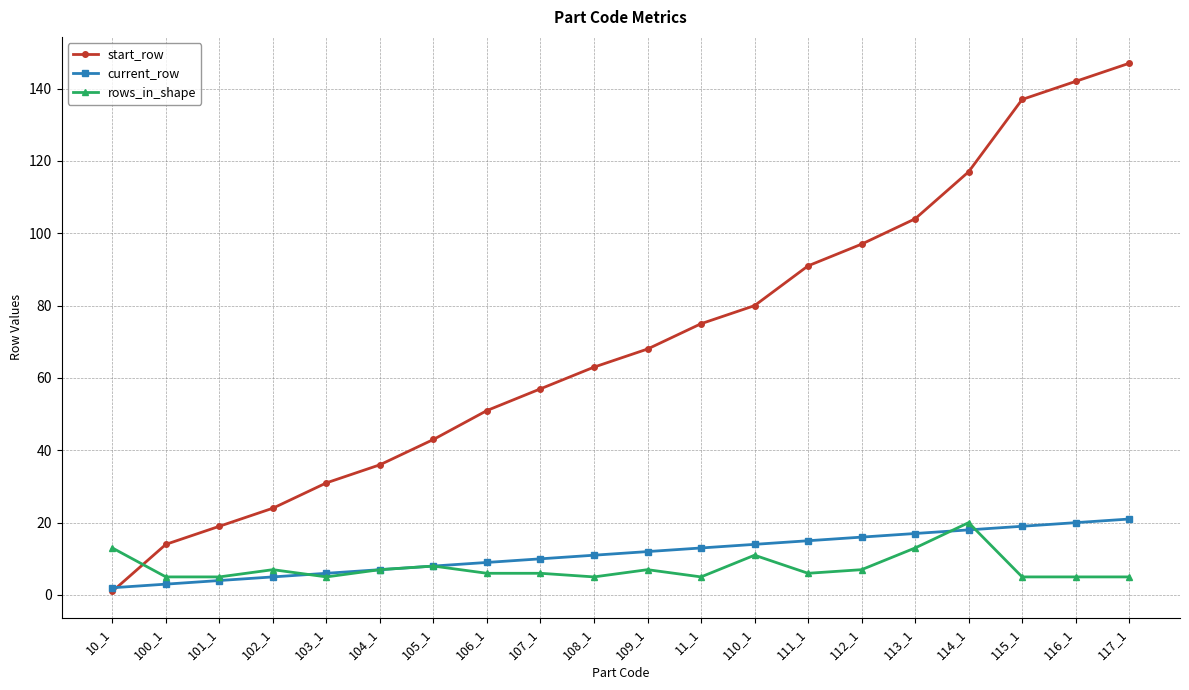

Which series has the largest total across all categories?

start_row